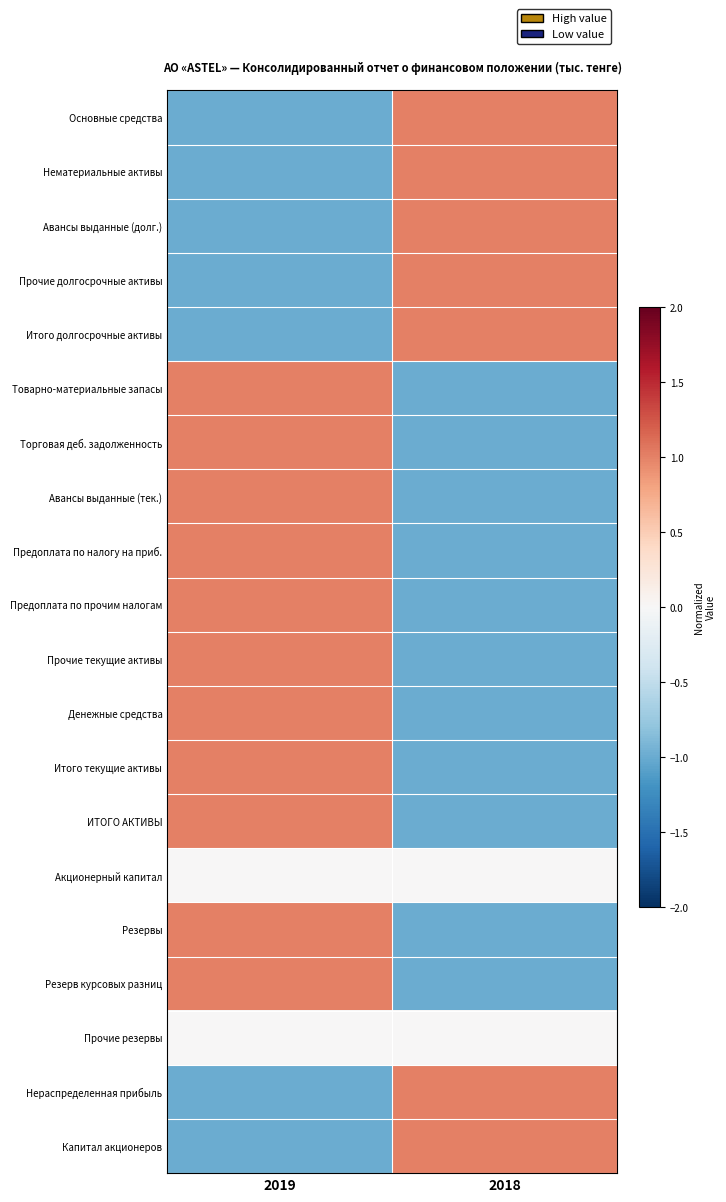

What is the difference between the highest and lowest values at 2018?

2